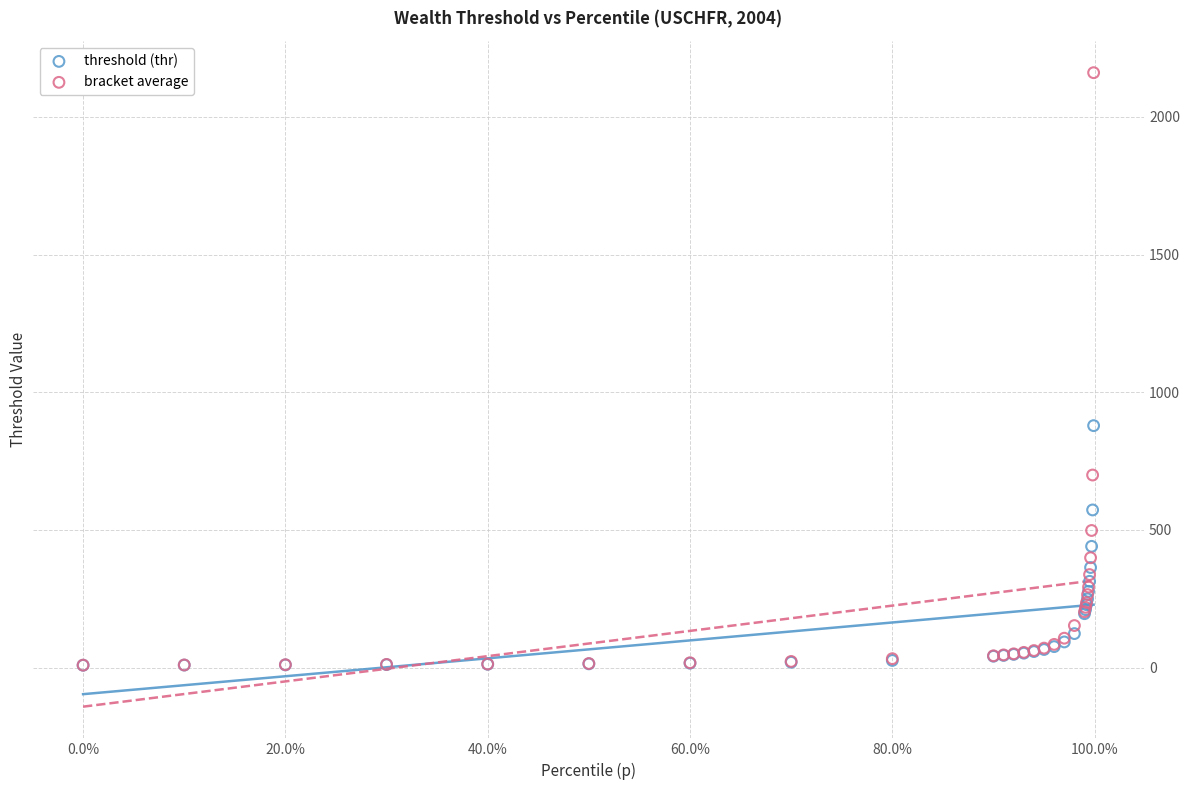

What are all the series names shown in the legend?

threshold (thr), bracket average